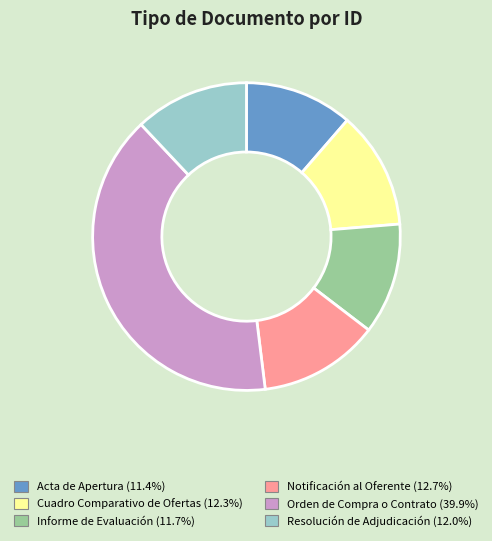

Does any single category account for the majority?

No